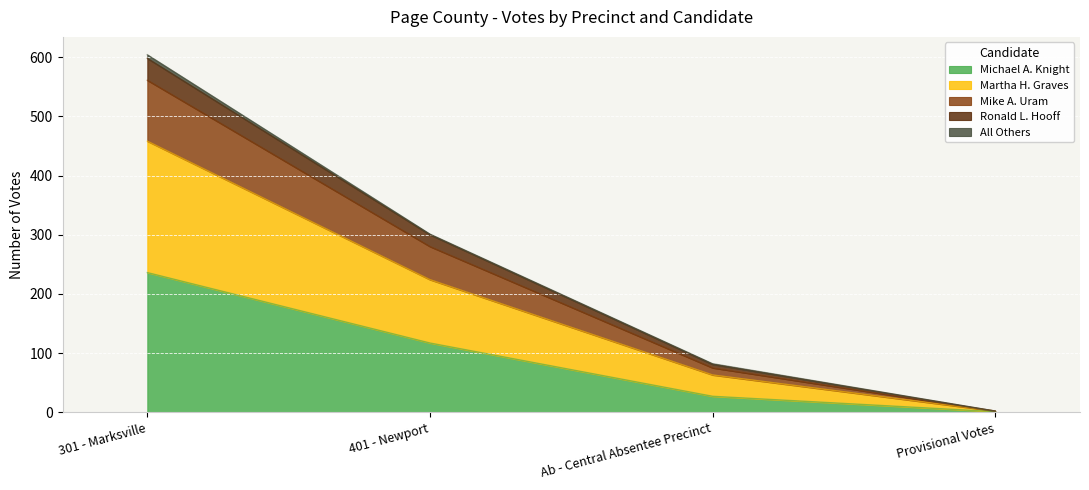

What is the maximum value for Michael A. Knight?

236